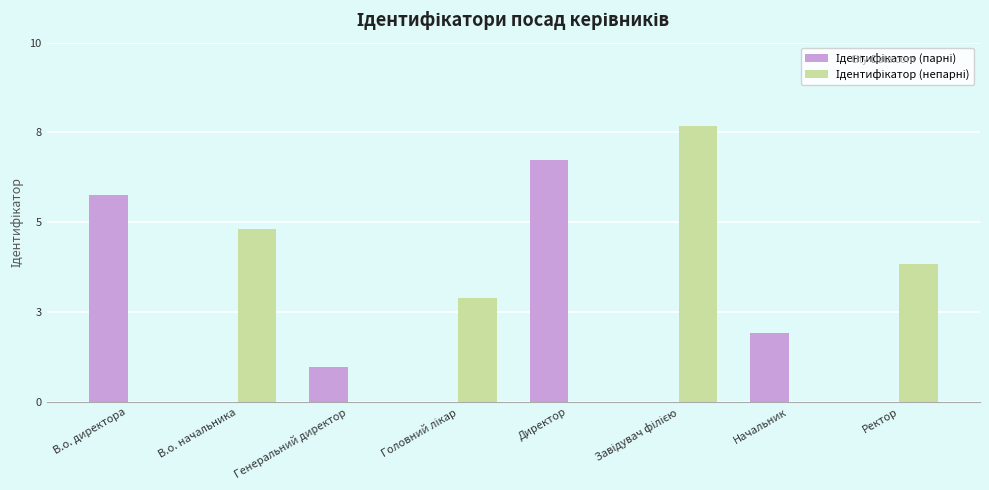

What is the total value across all series at В.о. начальника?

5